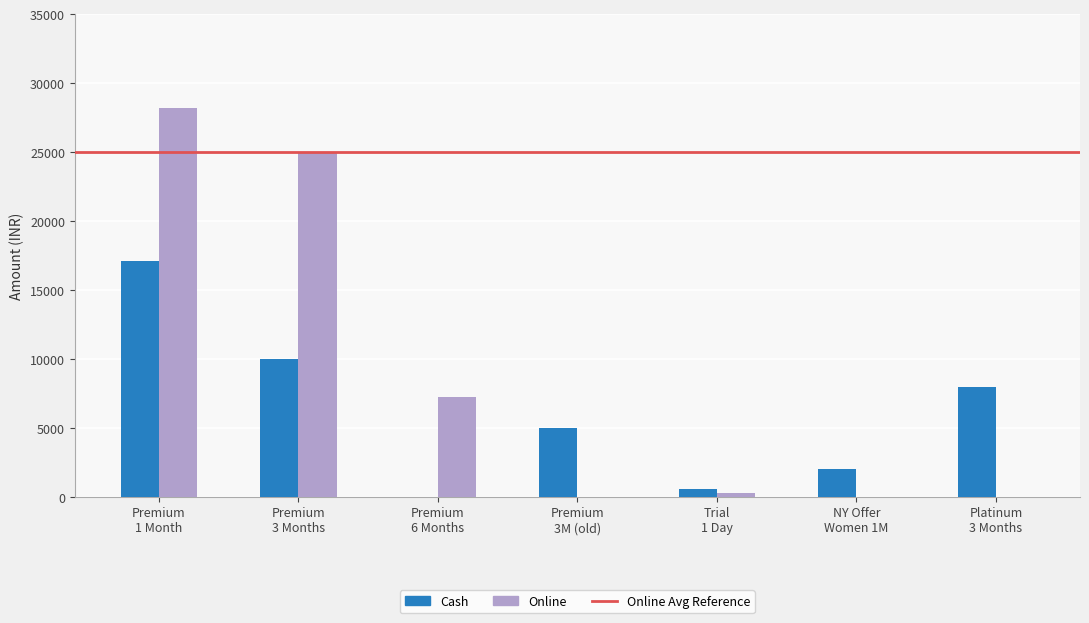

What is the maximum value for Cash?

17100